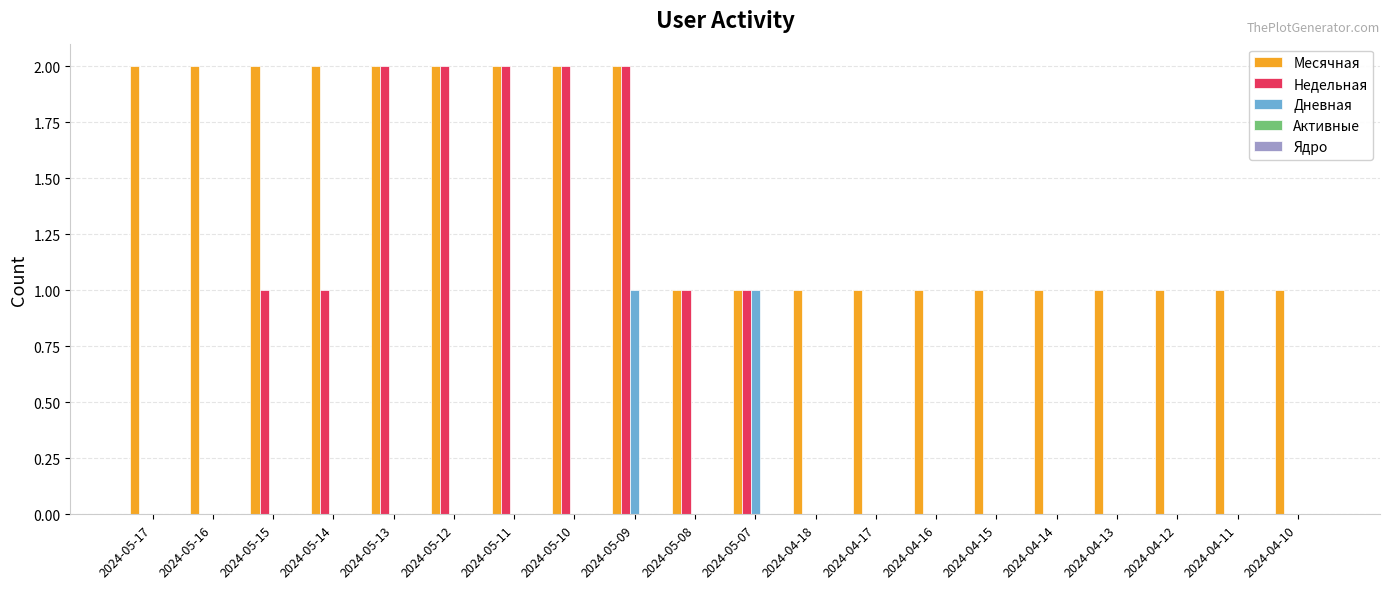

At which category is the sum across all series the highest?

2024-05-09